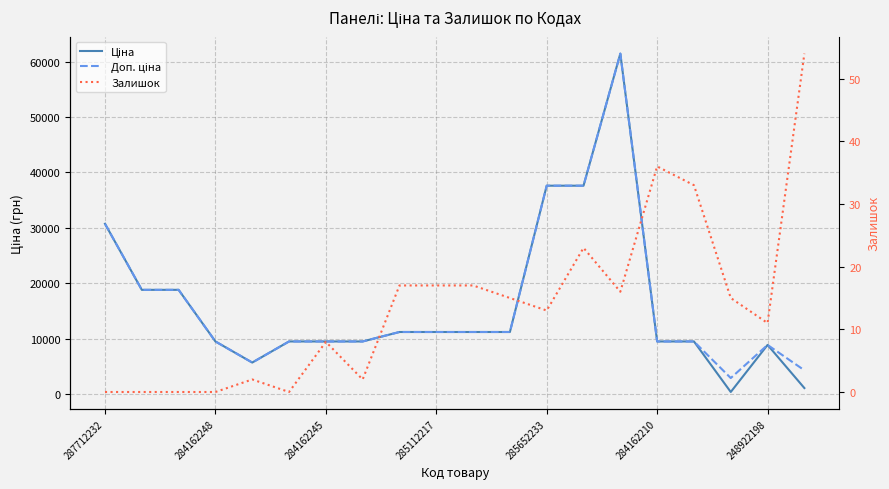

What is the average value of the Ціна series?

16126.3